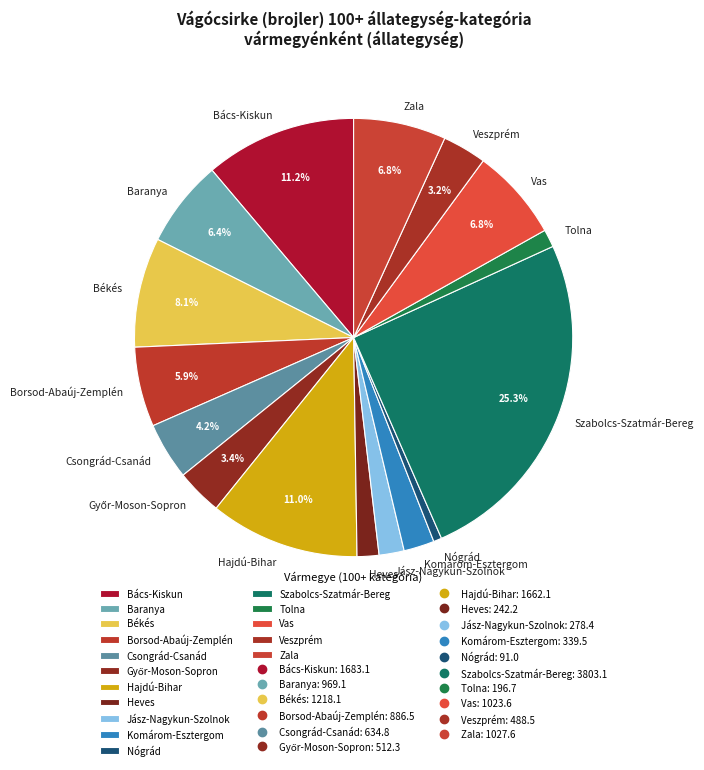

How many segments does this pie chart have?

16